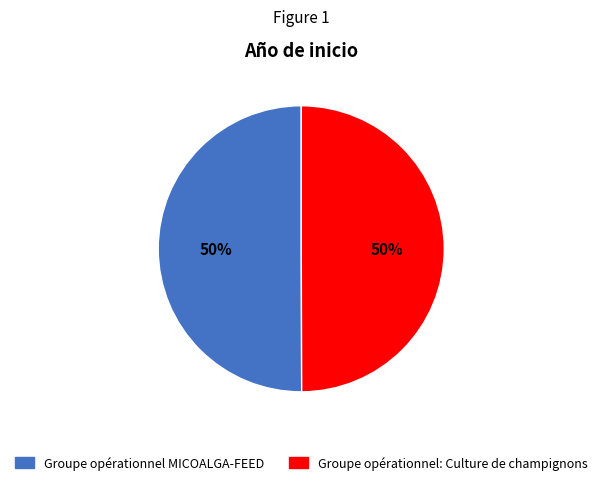

Approximately how many times larger is the value at Groupe opérationnel: Culture de champignons compared to Groupe opérationnel MICOALGA-FEED?

1.0